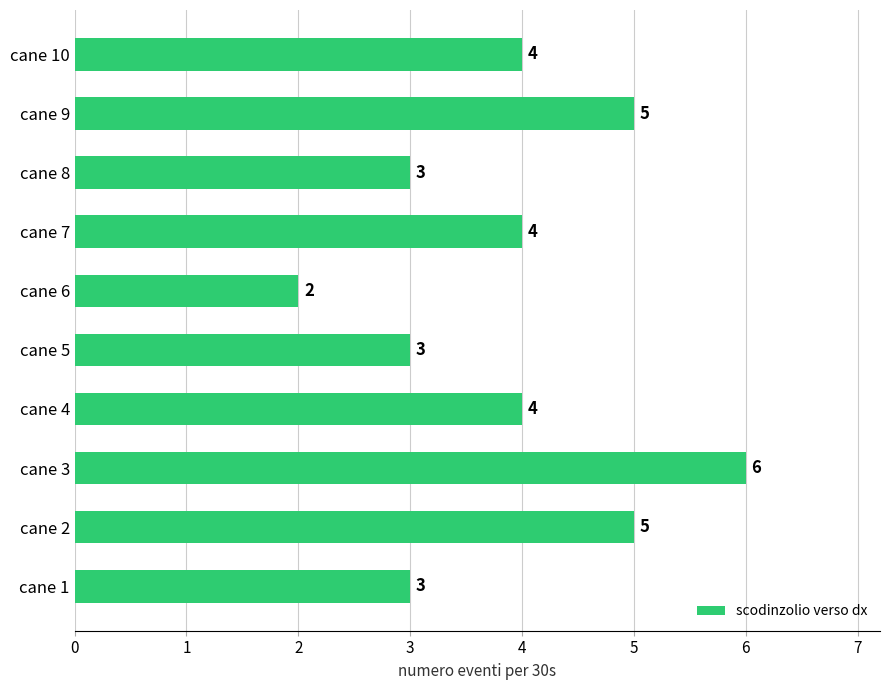

Reading bottom to top, what are all the values shown in this chart?

cane 1=3	cane 2=5	cane 3=6	cane 4=4	cane 5=3	cane 6=2	cane 7=4	cane 8=3	cane 9=5	cane 10=4